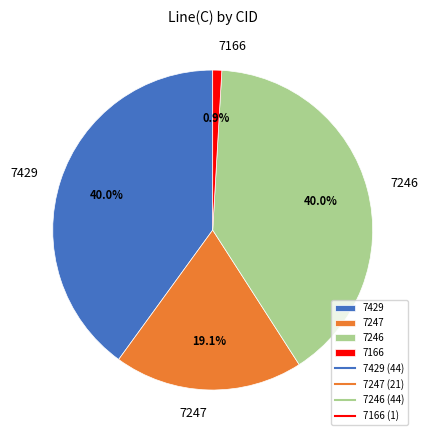

Does 7246 represent more than half of the total?

No